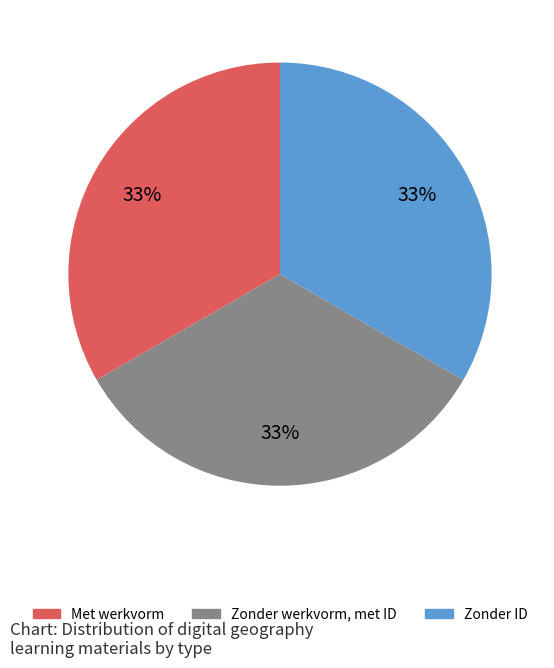

Is there a majority slice in this chart?

No